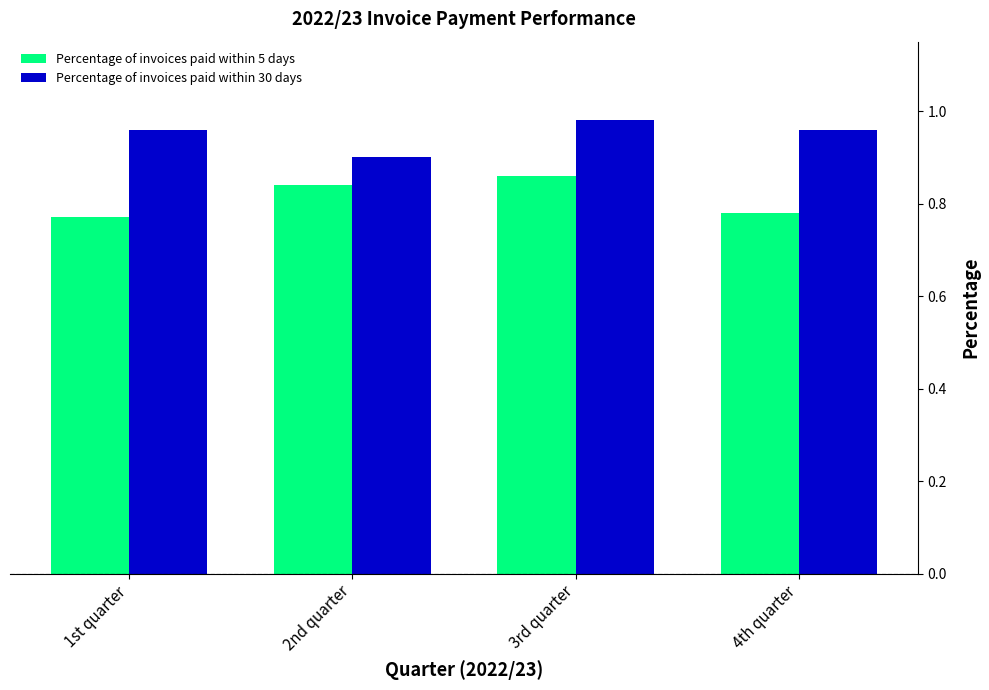

Are the bars horizontal?

No